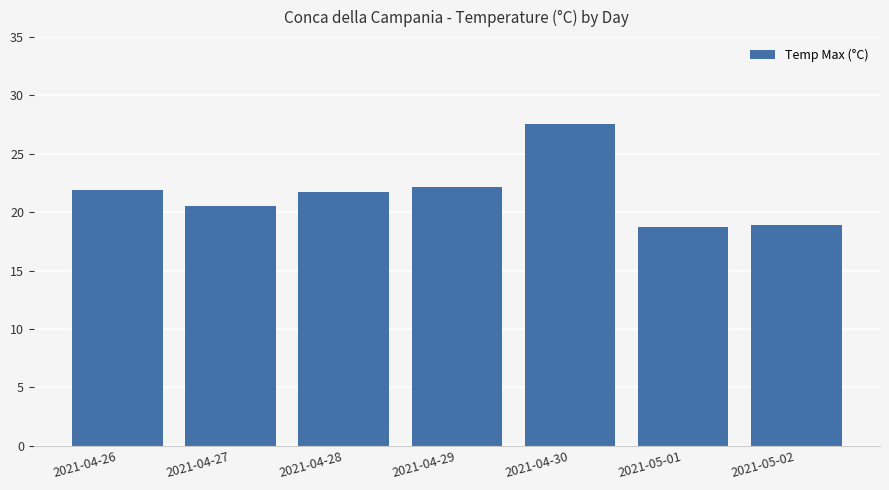

What is the label of the 5th bar from the right?

2021-04-28